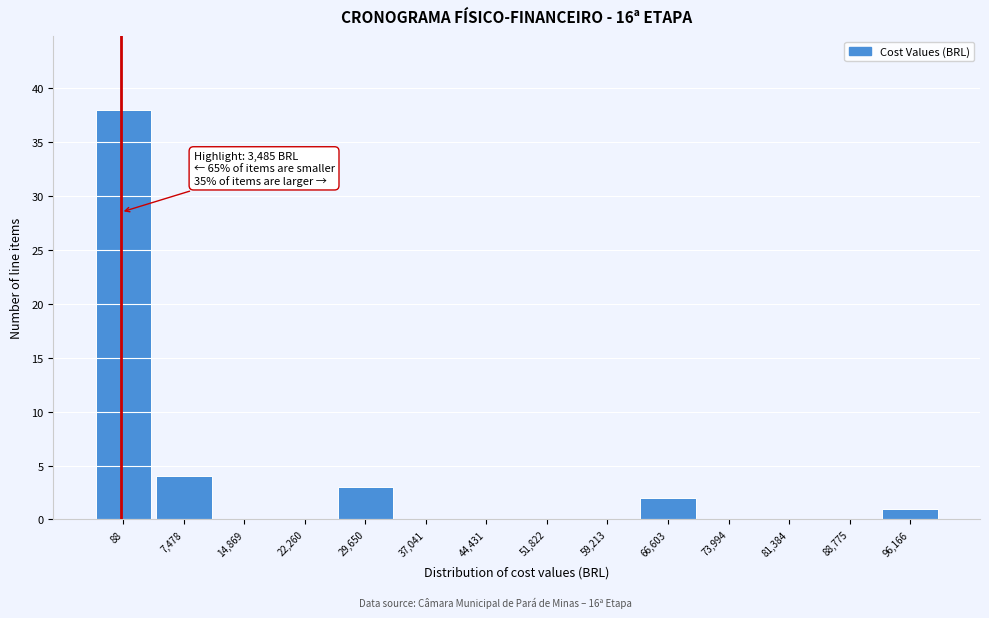

Reading left to right, transcribe all the data shown in this chart.

88=38	7,478=4	14,869=0	22,260=0	29,650=3	37,041=0	44,431=0	51,822=0	59,213=0	66,603=2	73,994=0	81,384=0	88,775=0	96,166=1